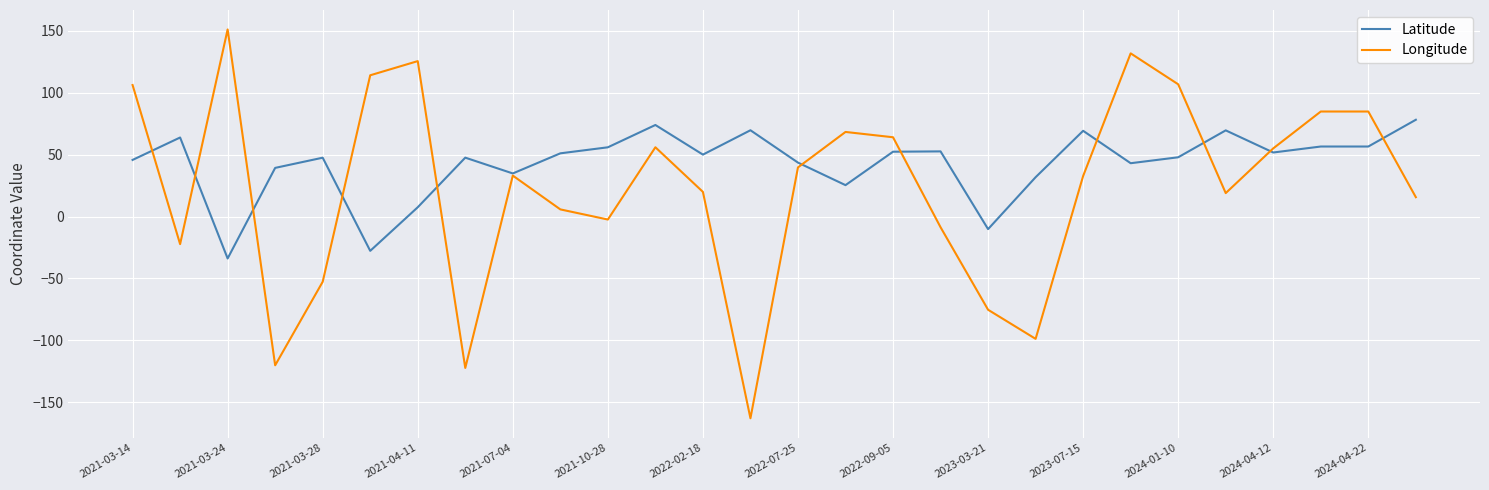

True or false: Longitude has more than 2 interior local peaks.

True